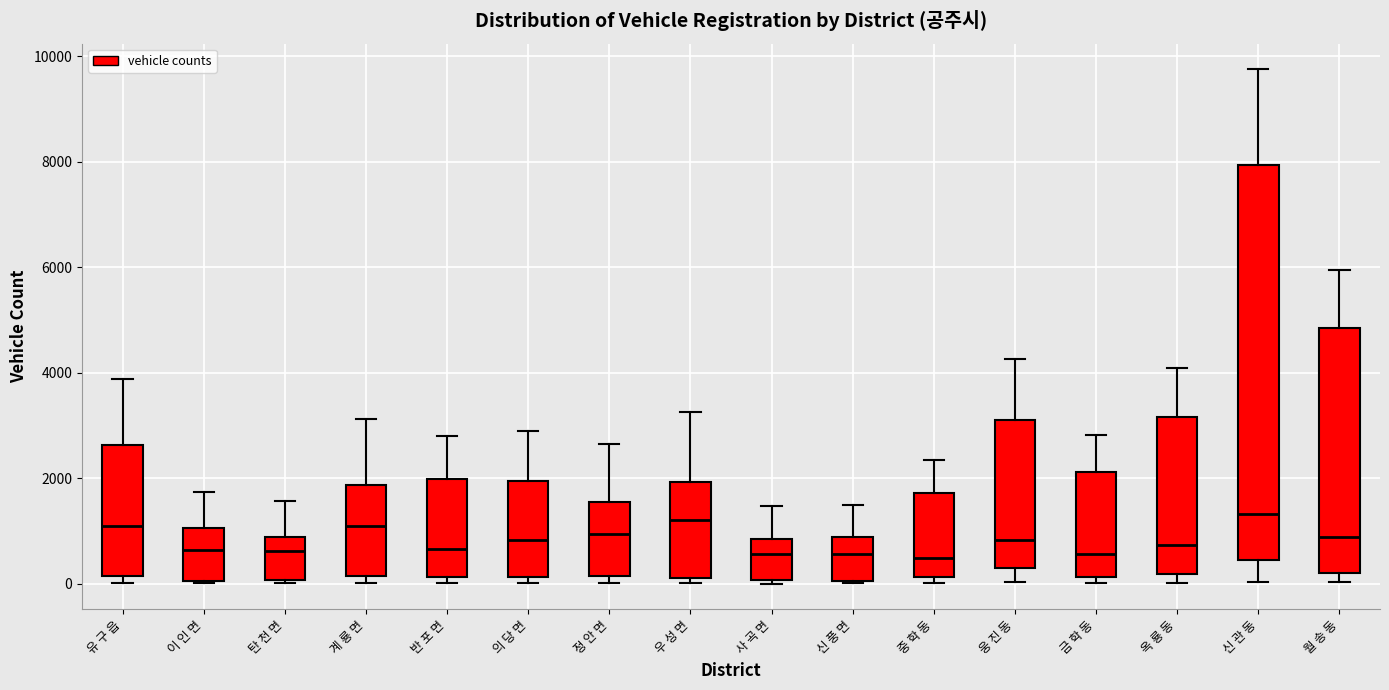

Where is the upper edge of the box for 탄 천 면 on the y-axis? The values are not printed on the chart, so give them approximately, as read against the axis.

800